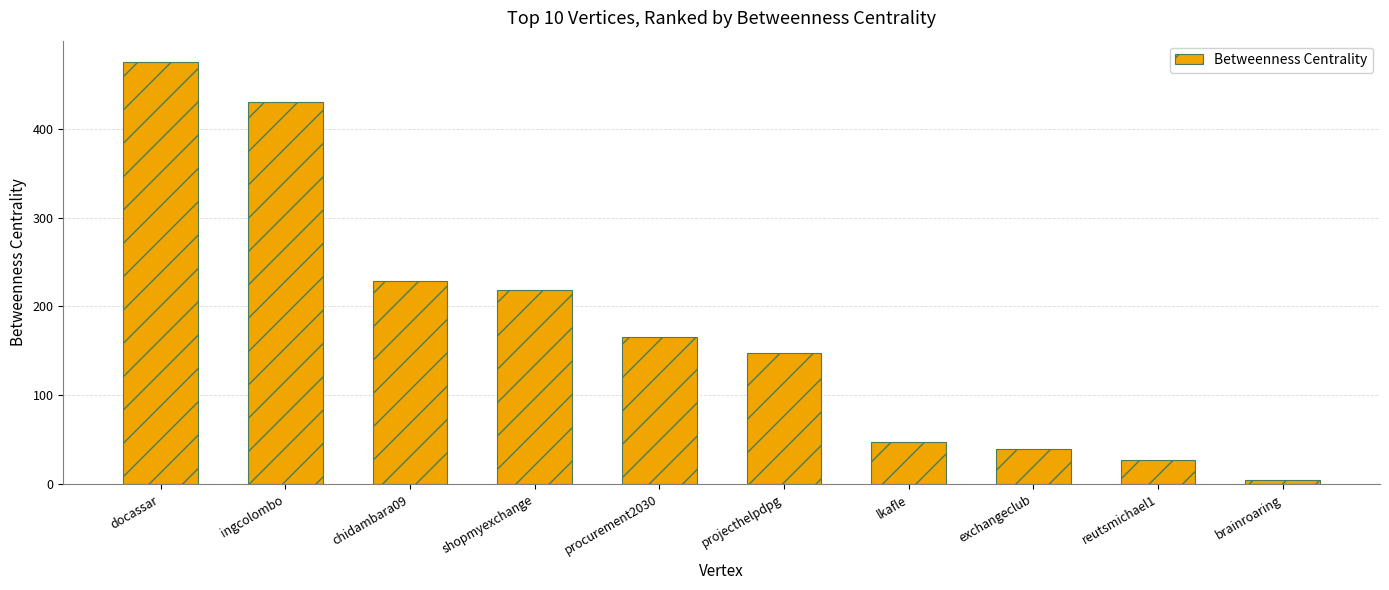

What is the ratio of the value at docassar to the value at ingcolombo?

1.1